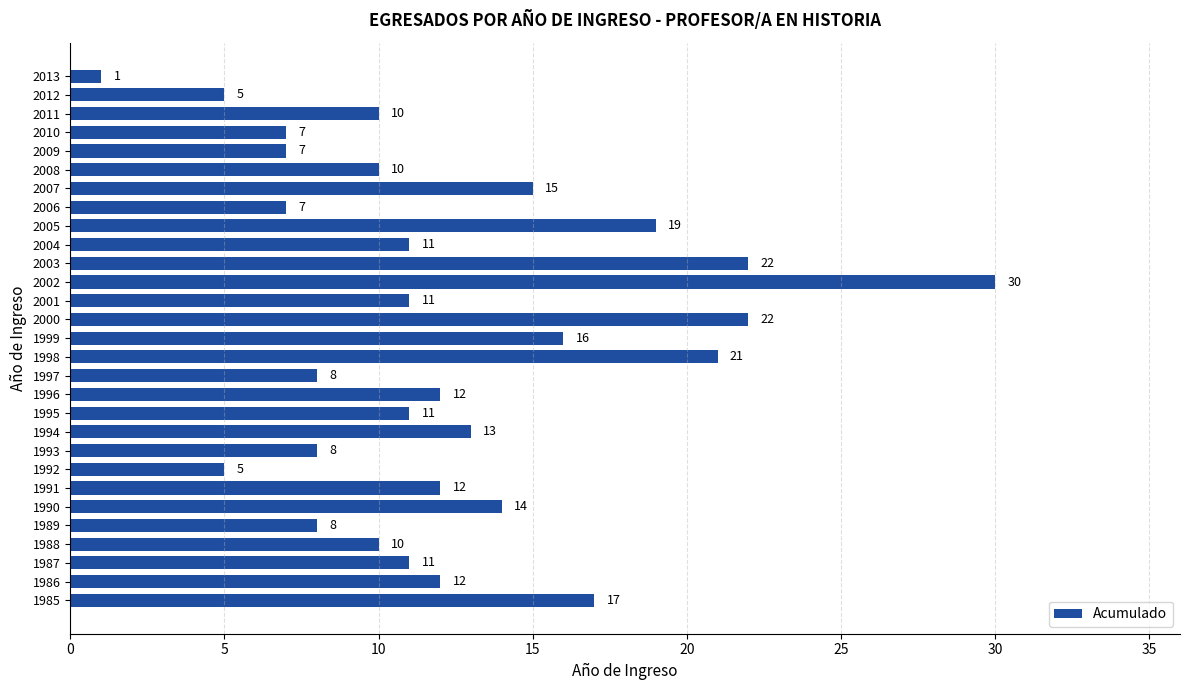

Reading top to bottom, extract all data points from this chart.

2013=1	2012=5	2011=10	2010=7	2009=7	2008=10	2007=15	2006=7	2005=19	2004=11	2003=22	2002=30	2001=11	2000=22	1999=16	1998=21	1997=8	1996=12	1995=11	1994=13	1993=8	1992=5	1991=12	1990=14	1989=8	1988=10	1987=11	1986=12	1985=17